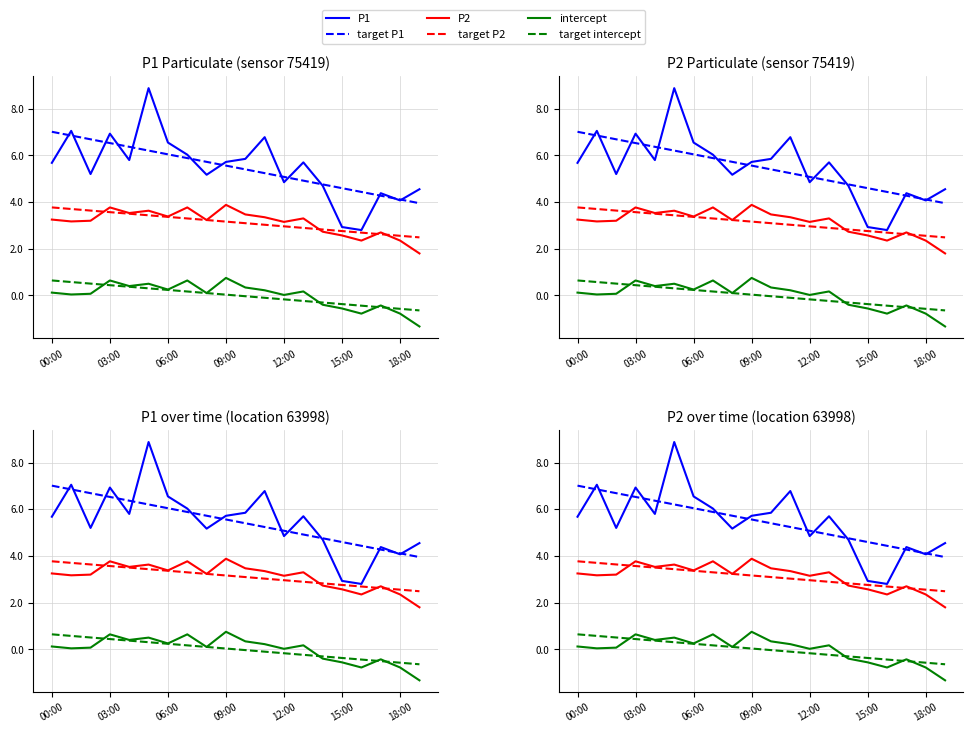

Rank the series at 18:00 from highest to lowest value.

target P1, P1, target P2, P2, target intercept, intercept